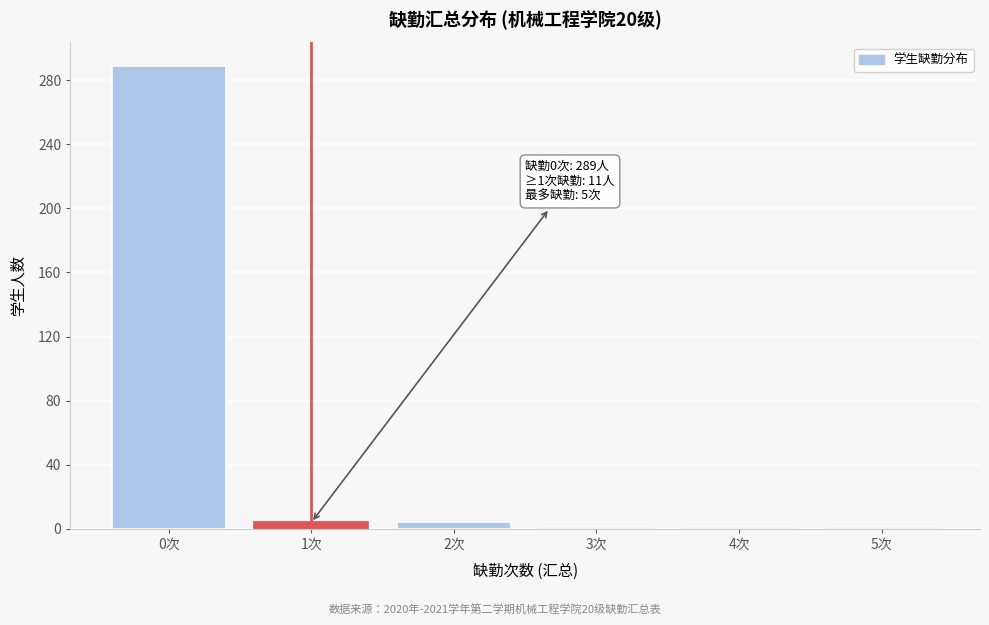

Reading left to right, extract all data points from this chart.

0次=289	1次=4	2次=4	3次=1	4次=1	5次=1